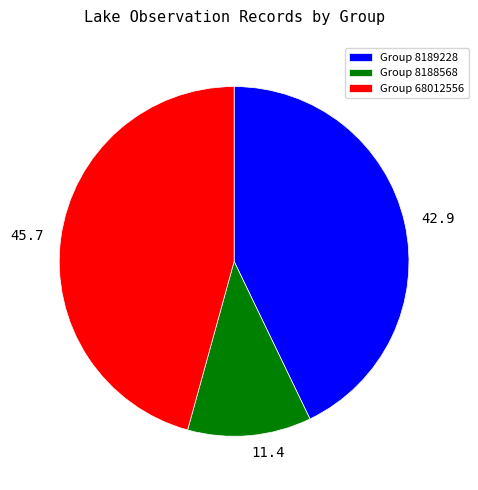

Which slice is the largest?

Group 68012556